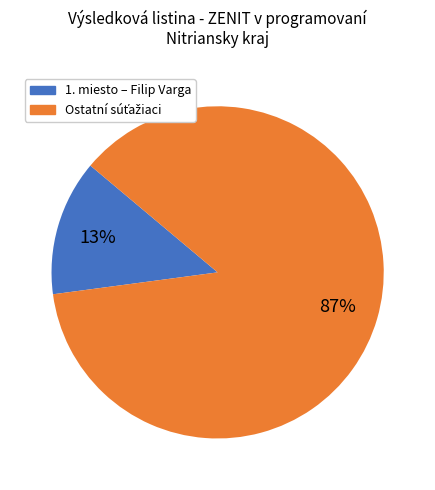

To the nearest percent, what is the difference between the largest and smallest slice percentages?

74%